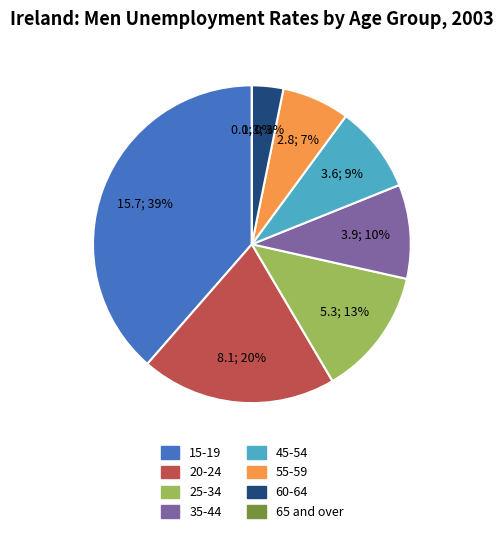

True or false: 45-54 accounts for 9% of the total.

True